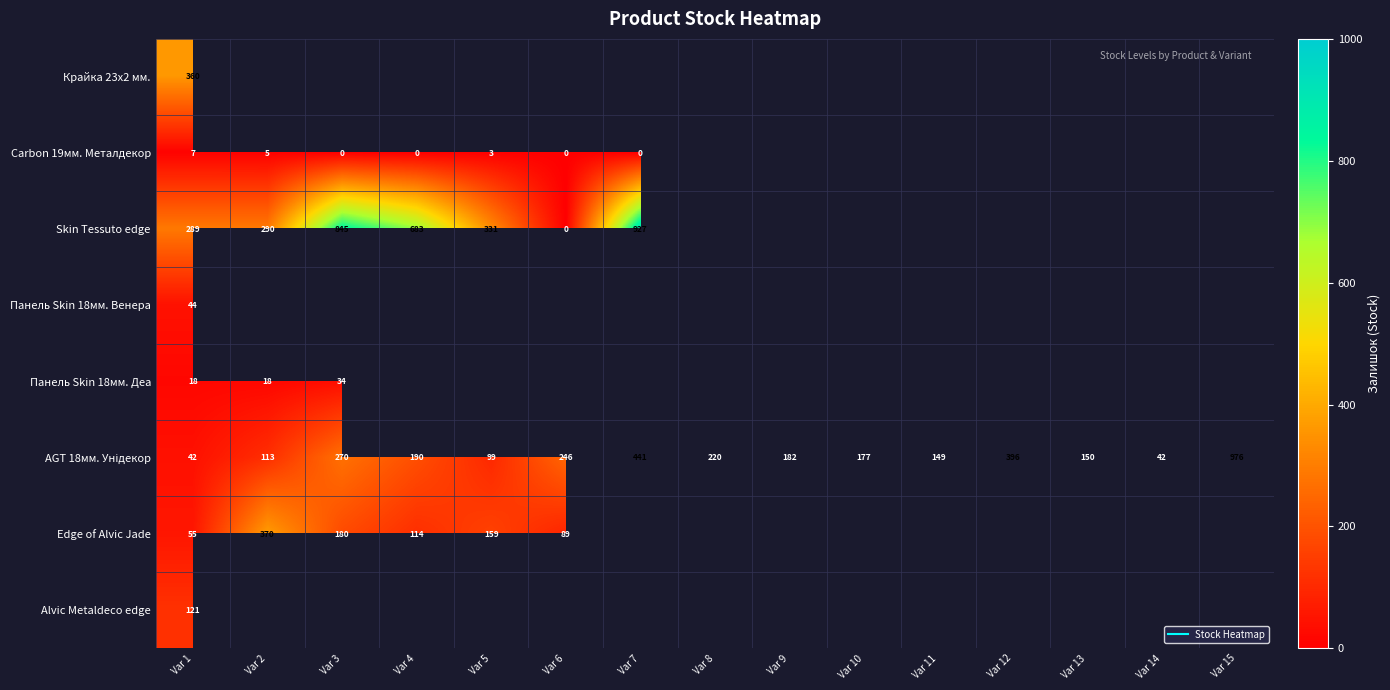

Which category has the lowest value across all series?

Var 3